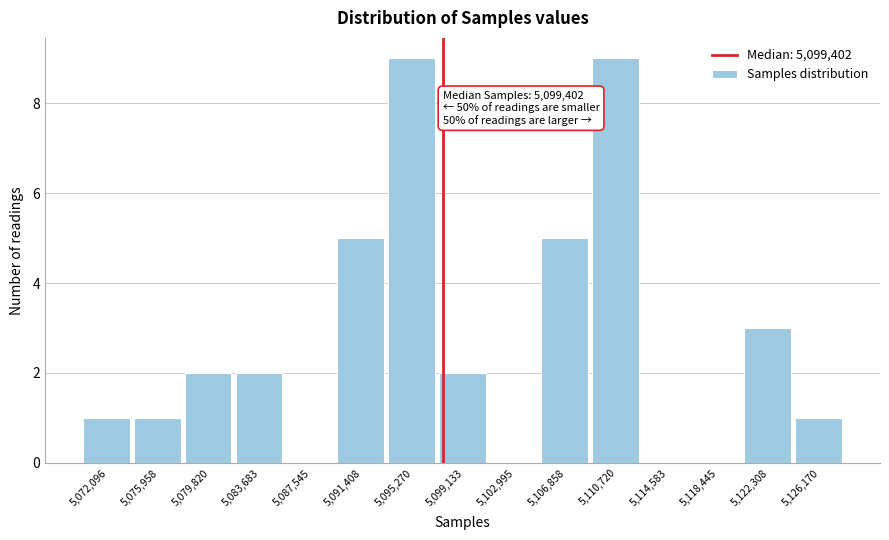

Reading right to left, what are all the values shown in this chart?

5,126,170=1	5,122,308=3	5,118,445=0	5,114,583=0	5,110,720=9	5,106,858=5	5,102,995=0	5,099,133=2	5,095,270=9	5,091,408=5	5,087,545=0	5,083,683=2	5,079,820=2	5,075,958=1	5,072,096=1